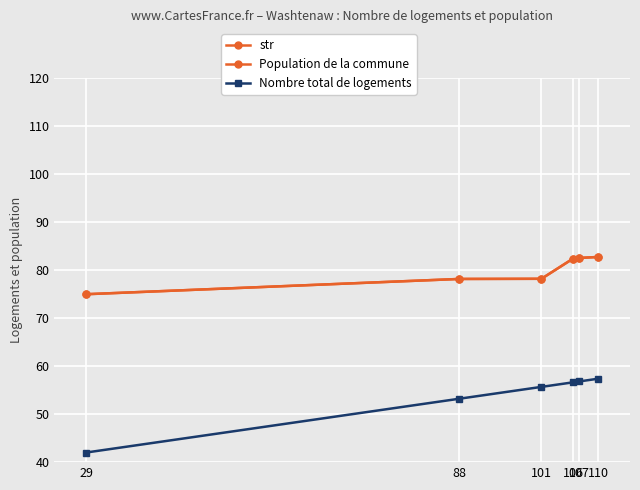

Reading left to right, what are all the values shown in this chart?

str: 75.0	78.2	78.2	82.4	82.6	82.8
Population de la commune: 75.0	78.2	78.2	82.4	82.6	82.8
Nombre total de logements: 42.0	53.2	55.7	56.6	56.8	57.4